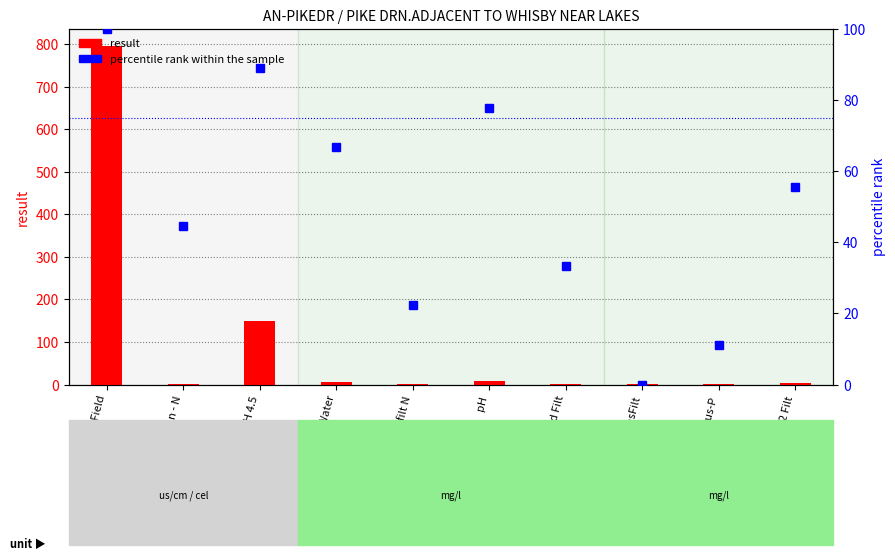

Approximately how many times larger is the value at Phosphorus-P compared to N Oxid Filt?

0.3